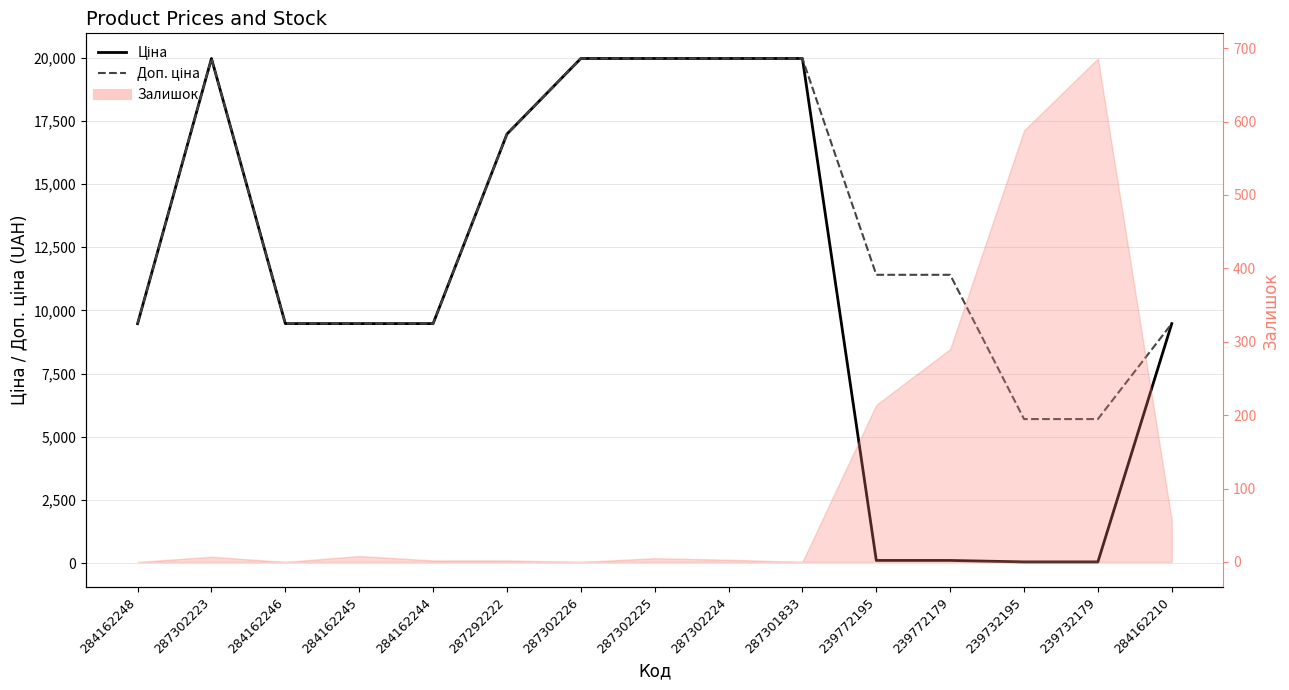

What is the label of the 1st point from the right?

284162210